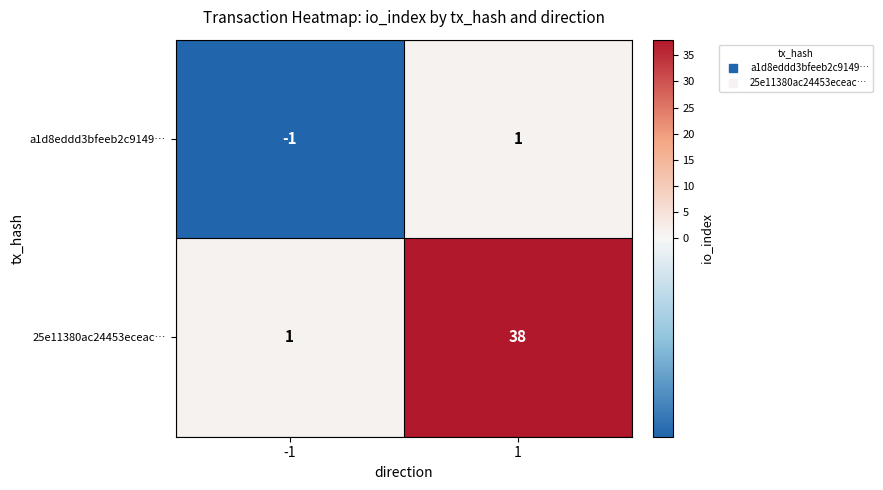

True or false: a1d8eddd3bfeeb2c9149… has a value of 0 at -1.

False